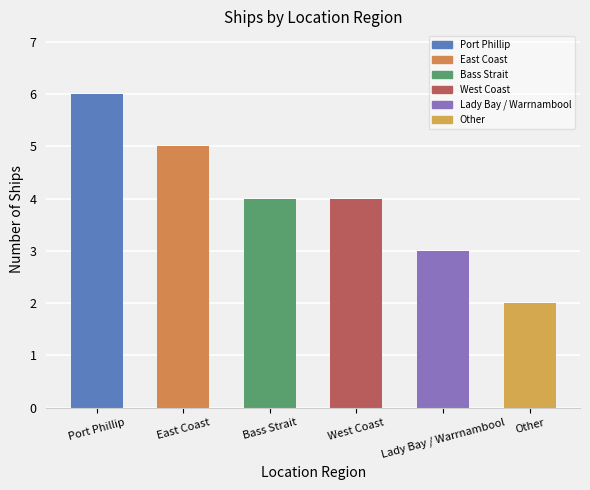

How many values are between 3 and 5?

4